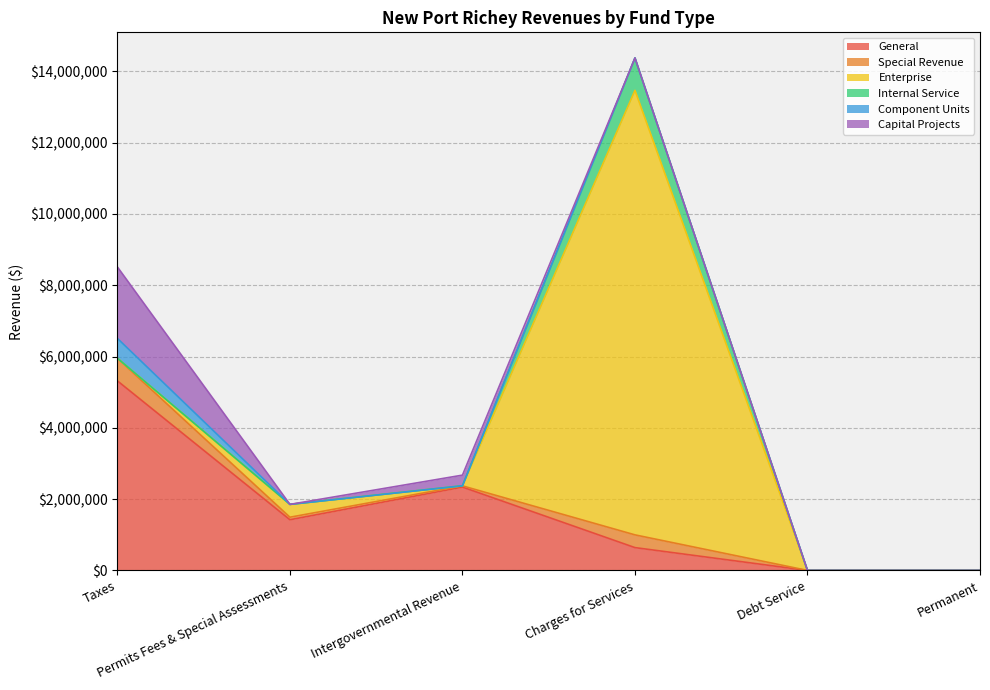

What is the total value across all series at Intergovernmental Revenue?

2672726